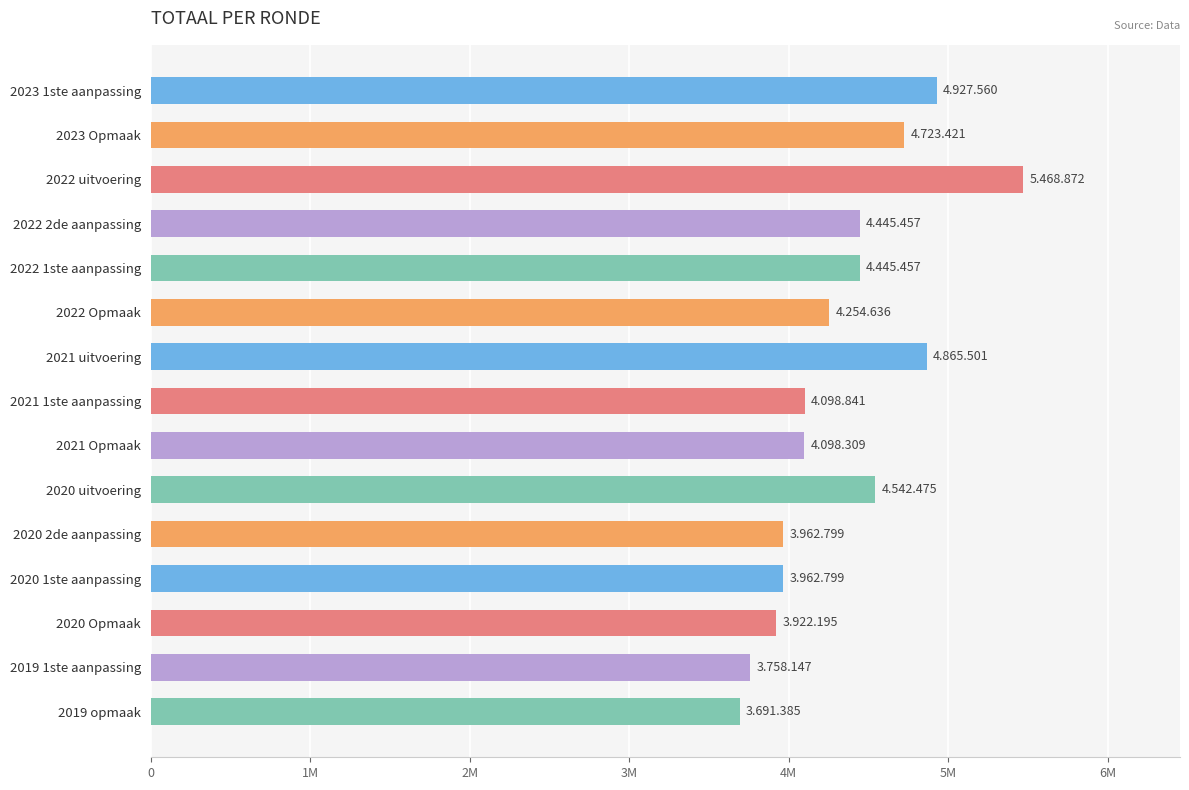

Are the bars horizontal?

Yes